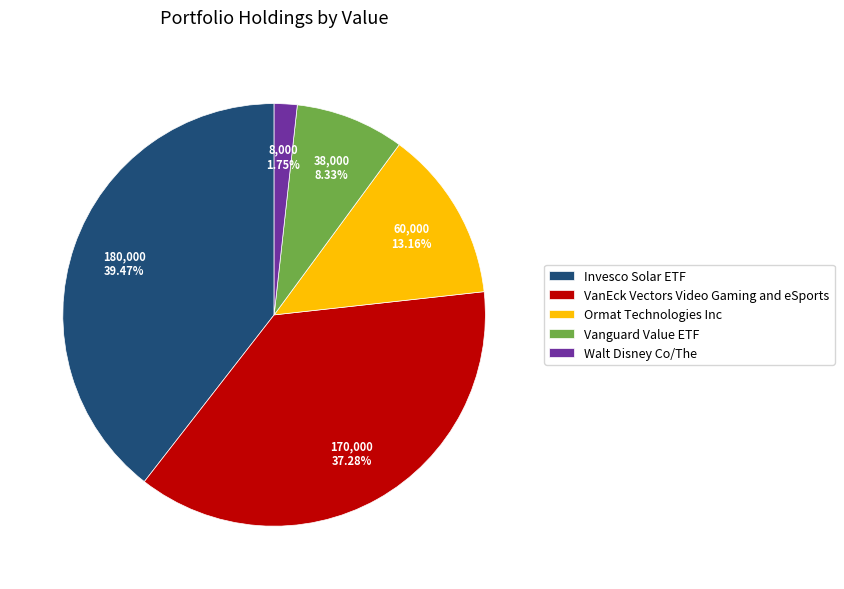

Which category has the smallest portion of the pie?

Walt Disney Co/The